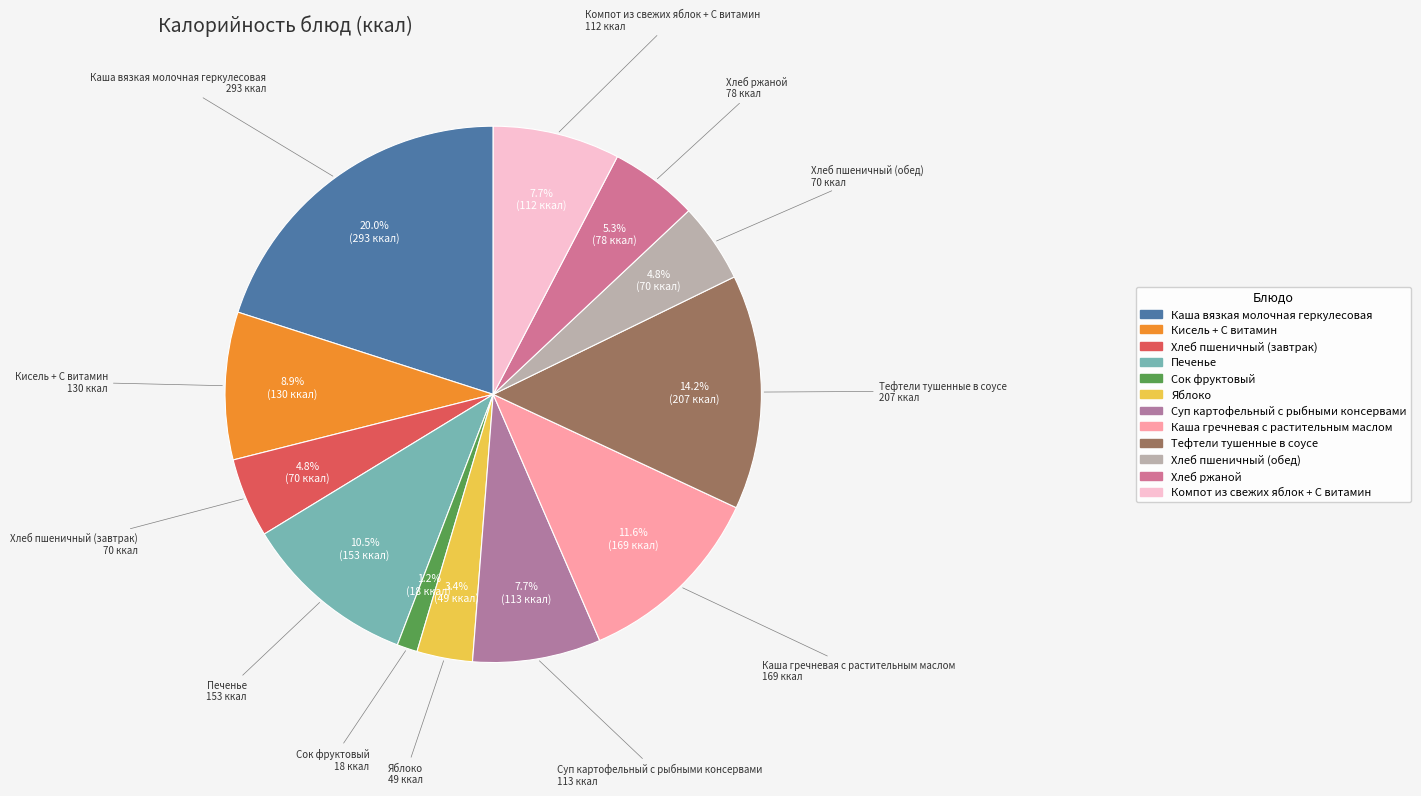

Is there any slice that represents more than half of the pie?

No